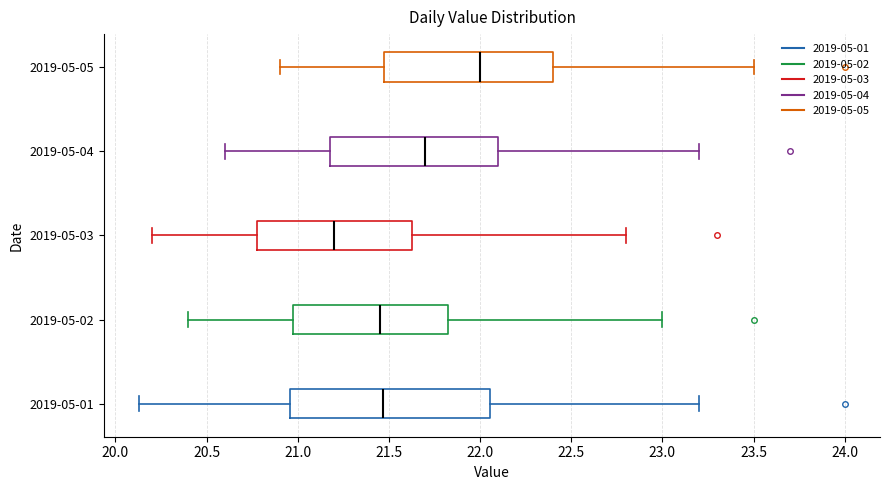

Reading bottom to top, transcribe this box plot: for each box, give where its median line is, the range the box spans, and where its two whiskers end, as read against the x-axis. The values are not printed on the chart, so give them approximately, as read against the axis.

2019-05-01: median 21.45, box 20.95 to 22.05, whiskers 20.15 to 23.20
2019-05-02: median 21.45, box 21.00 to 21.85, whiskers 20.40 to 23.00
2019-05-03: median 21.20, box 20.80 to 21.65, whiskers 20.20 to 22.80
2019-05-04: median 21.70, box 21.20 to 22.10, whiskers 20.60 to 23.20
2019-05-05: median 22.00, box 21.50 to 22.40, whiskers 20.90 to 23.50